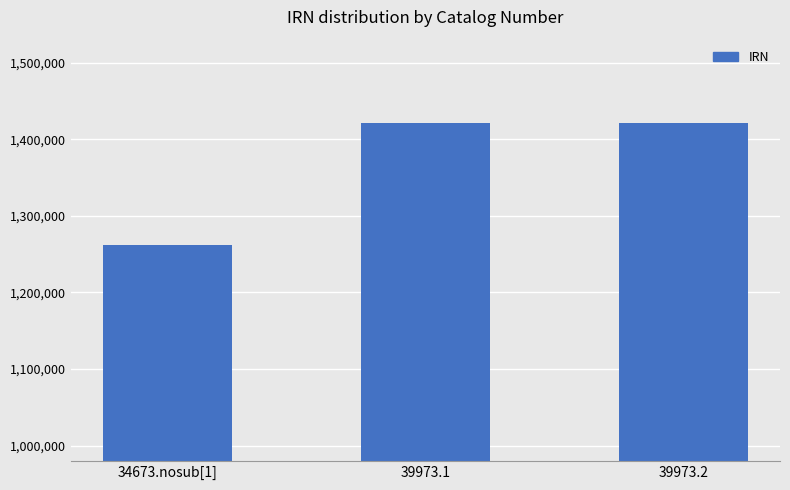

What is the difference between the maximum and minimum values?

159617